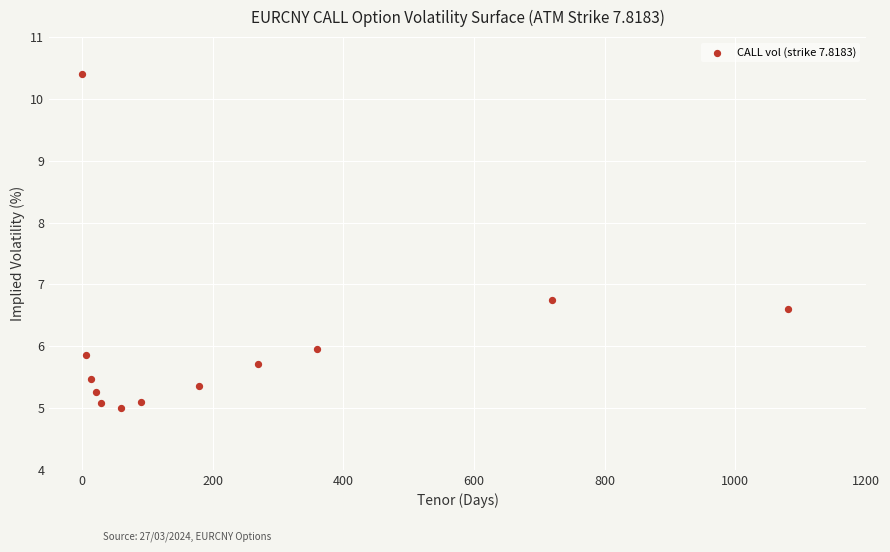

What Y value in the scatter plot is closest to 7?

6.7